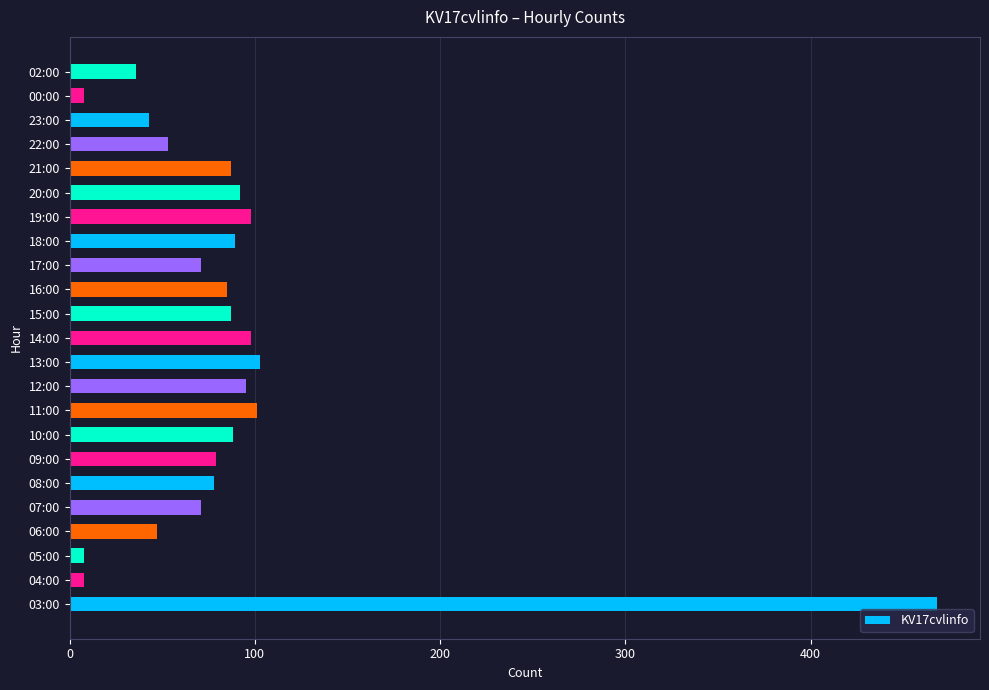

How many distinct data groups are displayed?

1